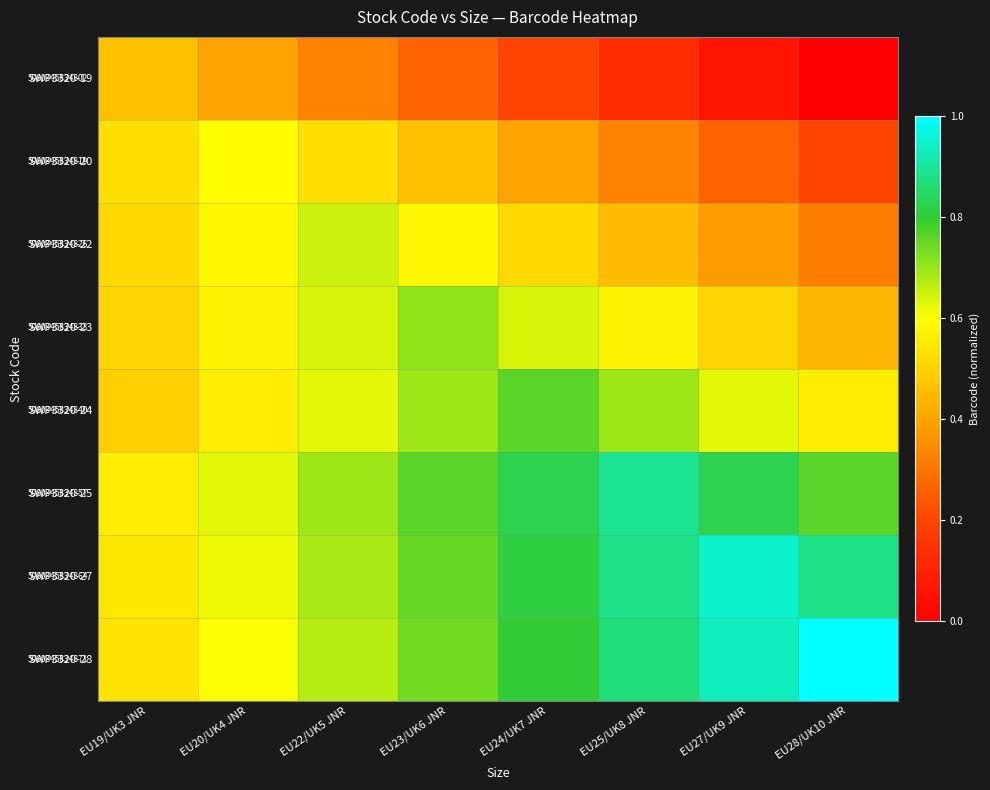

What is the difference between the maximum and minimum values in the SWP3320-22 series?

0.3